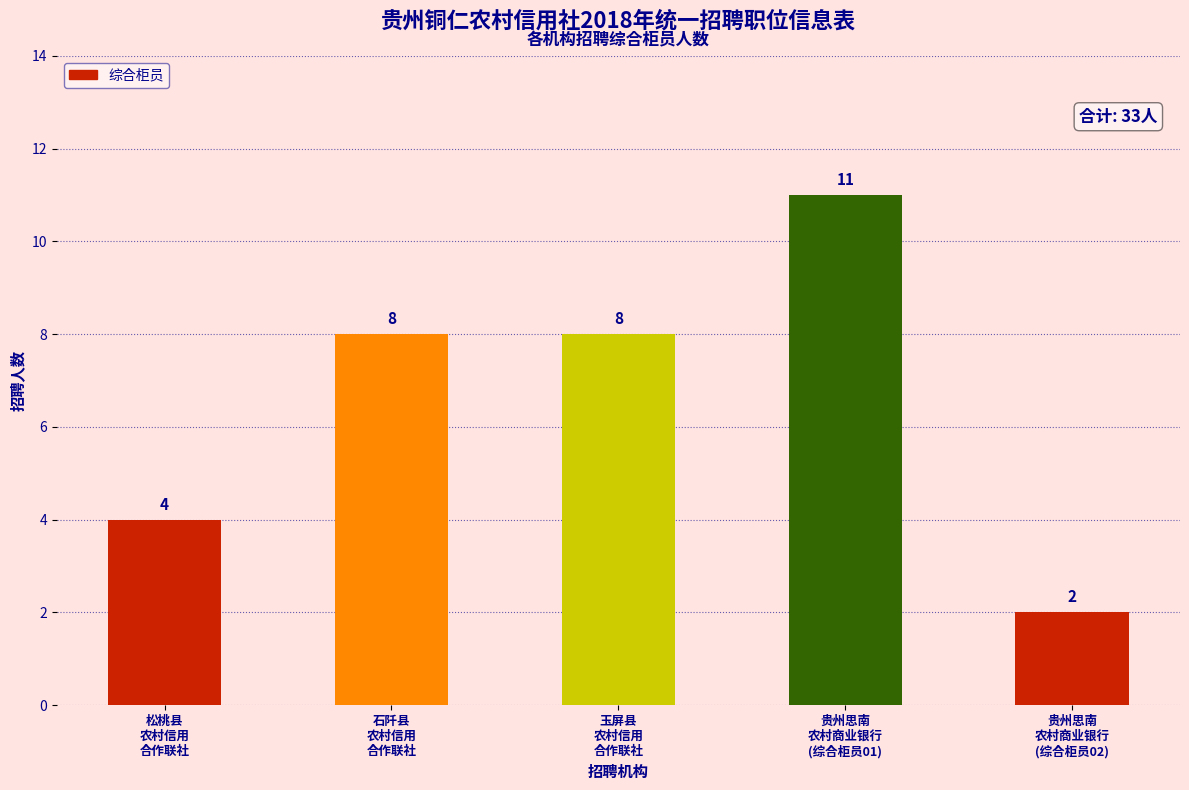

Are the bars horizontal?

No